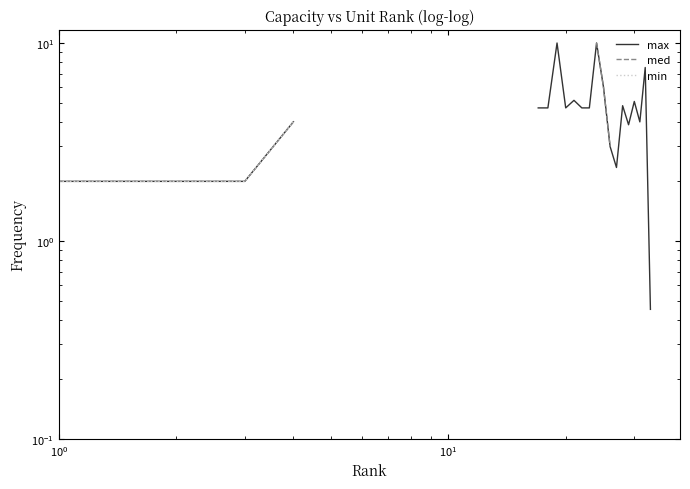

How many series are shown in this chart?

3